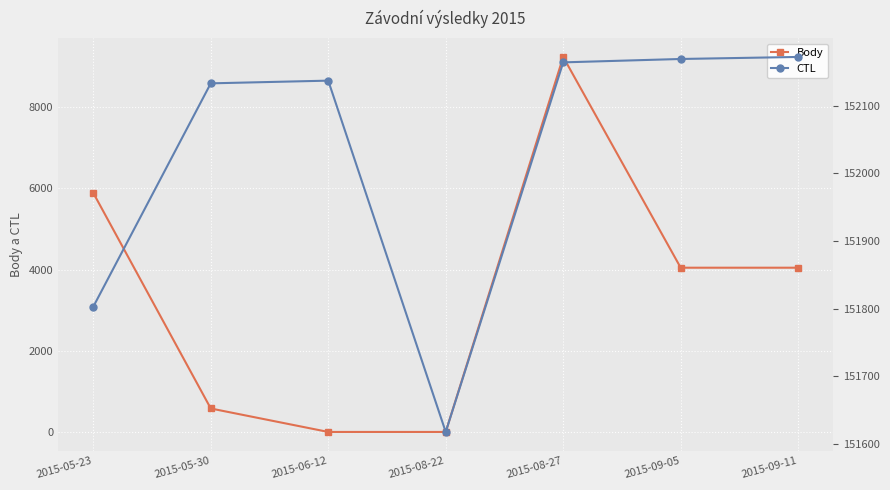

What is the value of the CTL point at the 4th from the left?

151618